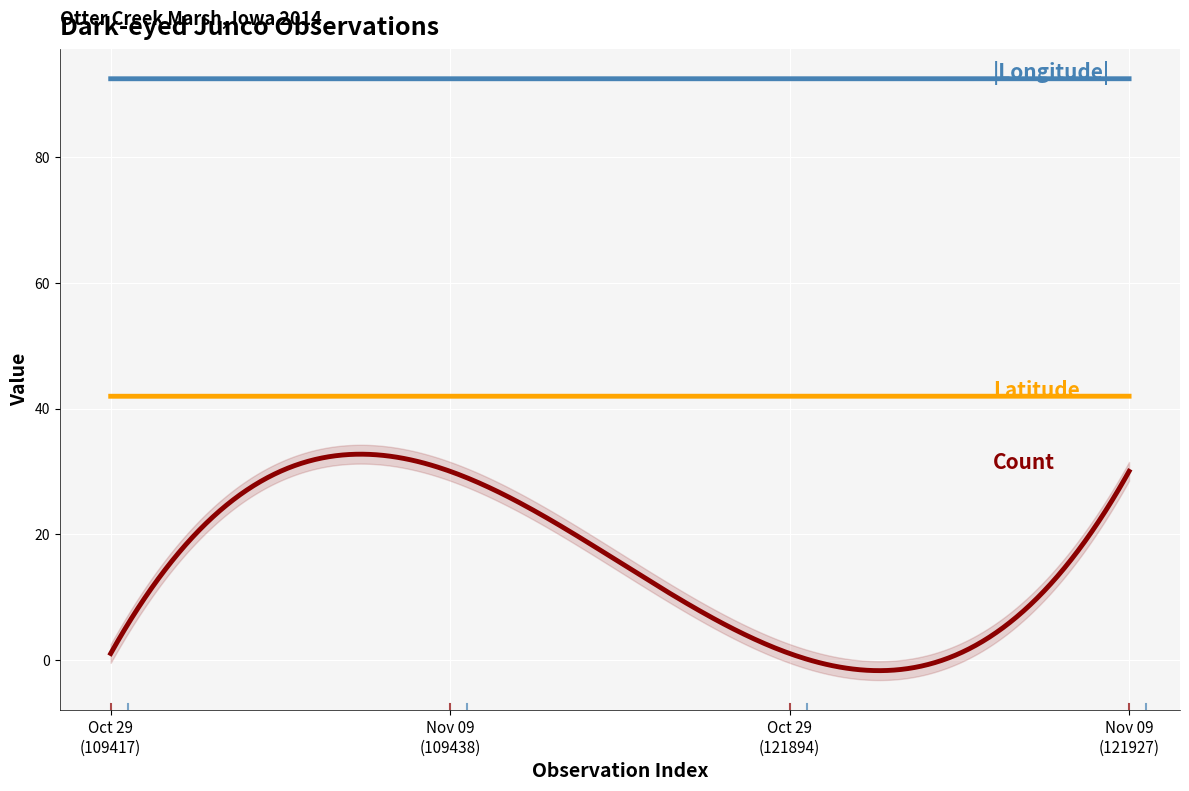

True or false: Count and Longitude intersect in this chart.

False